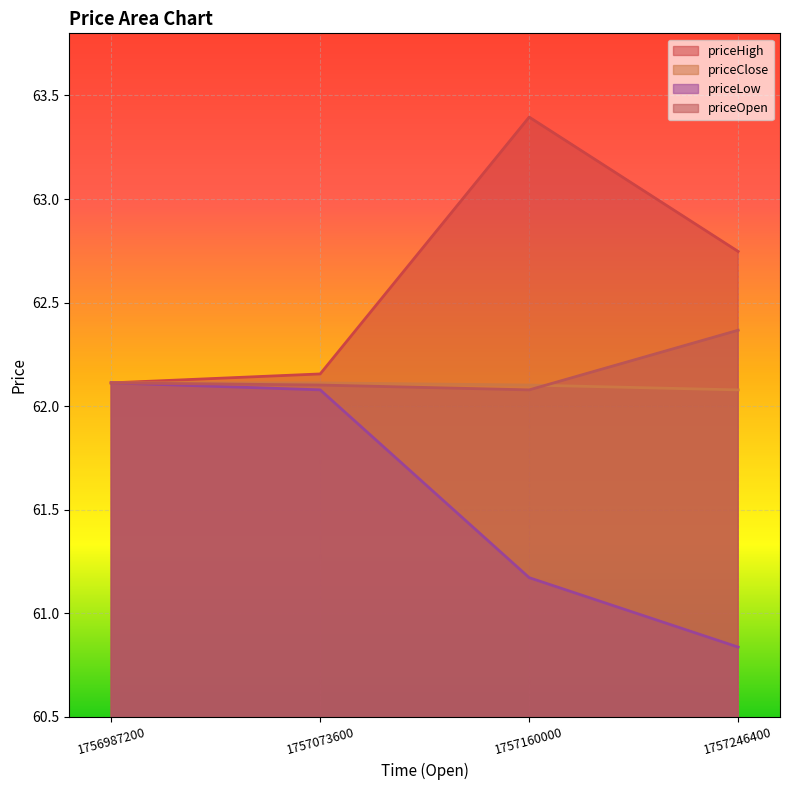

Which series has the largest range (max minus min)?

priceHigh